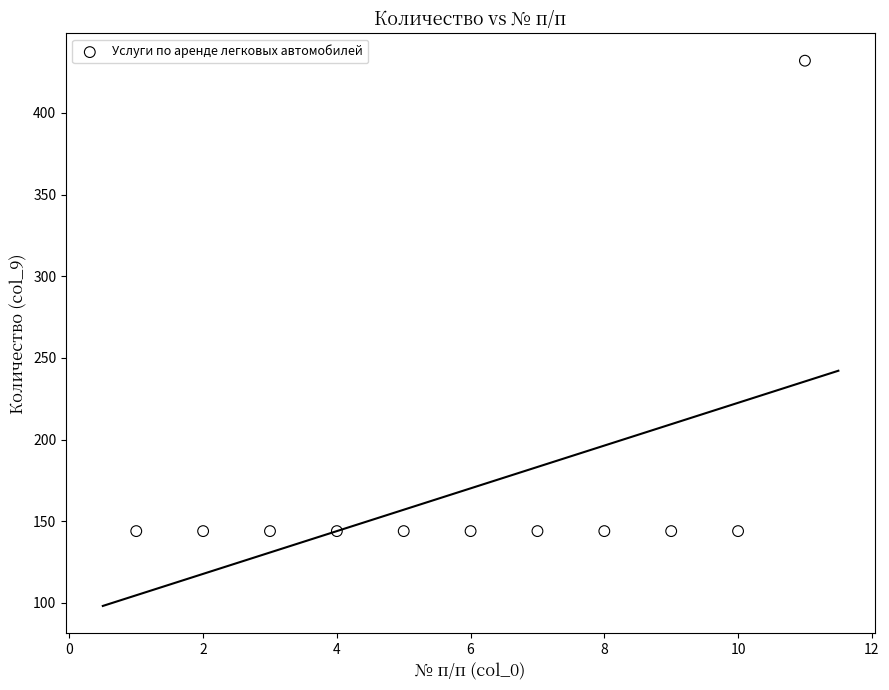

What is the average Y value?

170